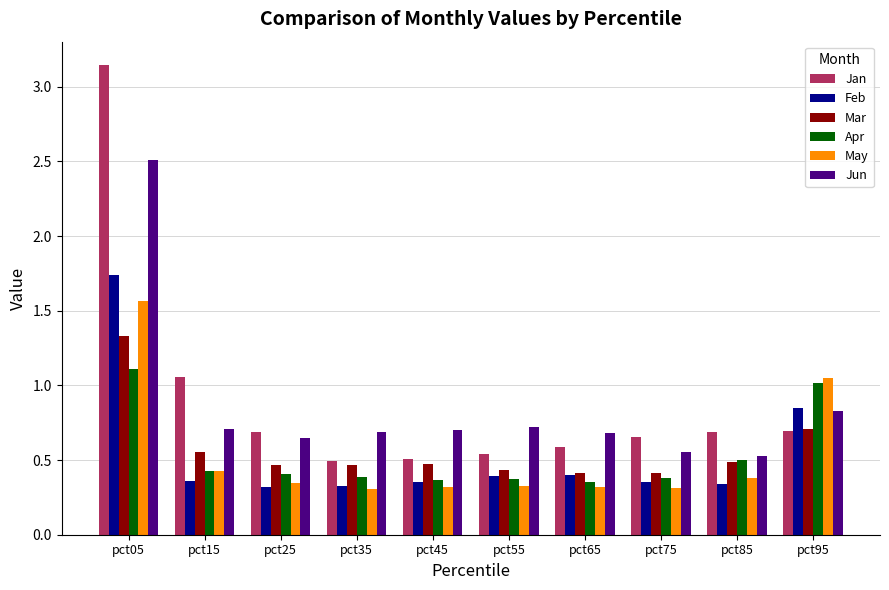

What is the difference between the maximum and minimum values in the Jun series?

2.0